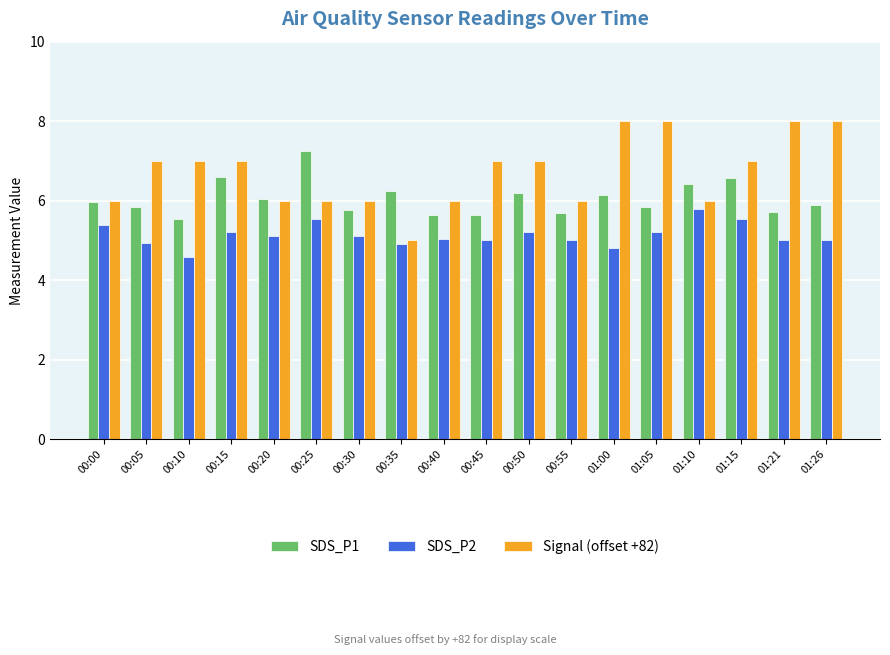

What are all the series names shown in the legend?

SDS_P1, SDS_P2, Signal (offset +82)